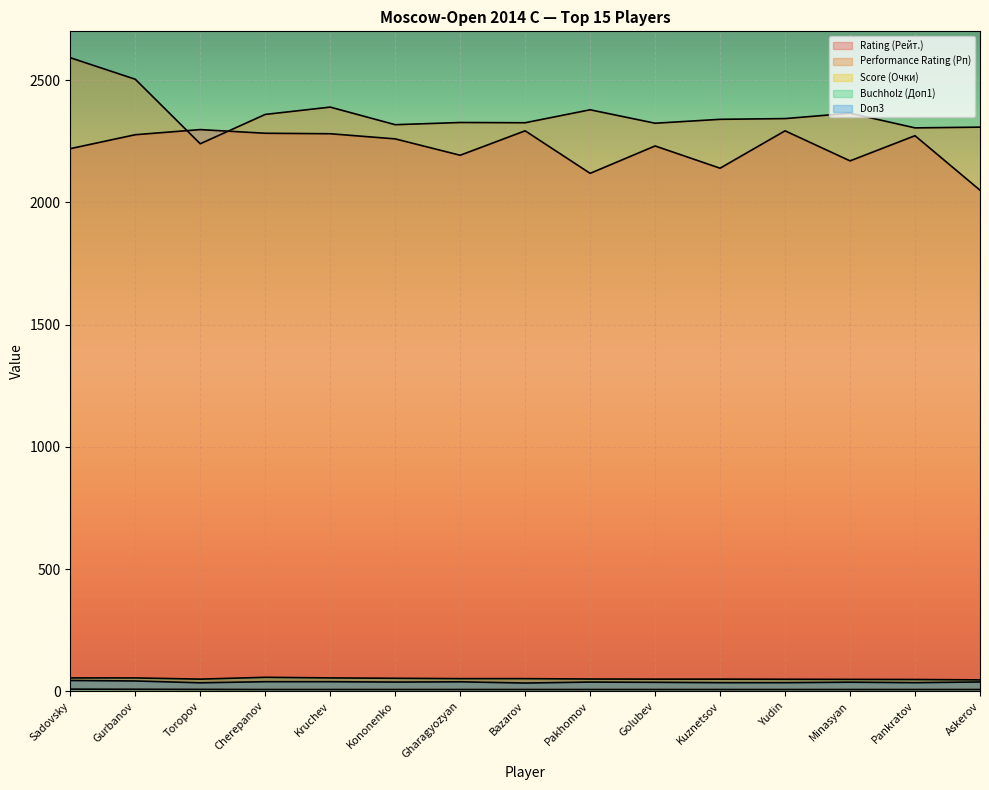

At Golubev, list the series in order from largest to smallest.

Performance Rating (Рп), Rating (Рейт.), Buchholz (Доп1), Doп3, Score (Очки)